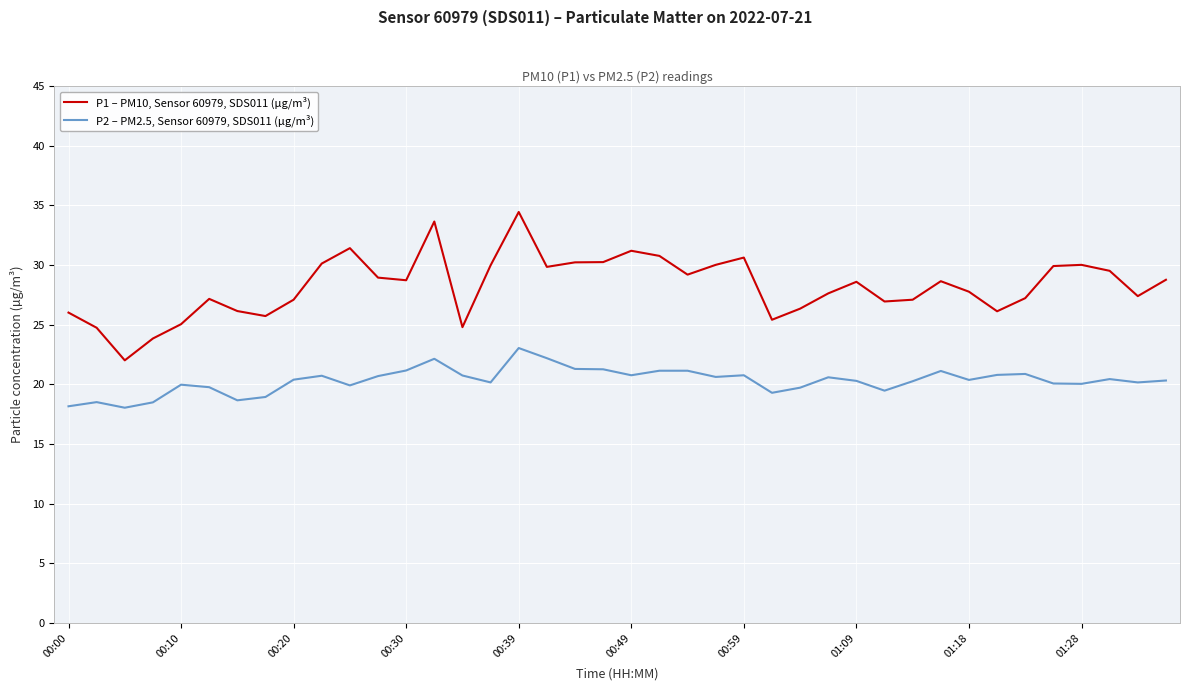

Which series has the largest total across all categories?

P1 – PM10, Sensor 60979, SDS011 (µg/m³)